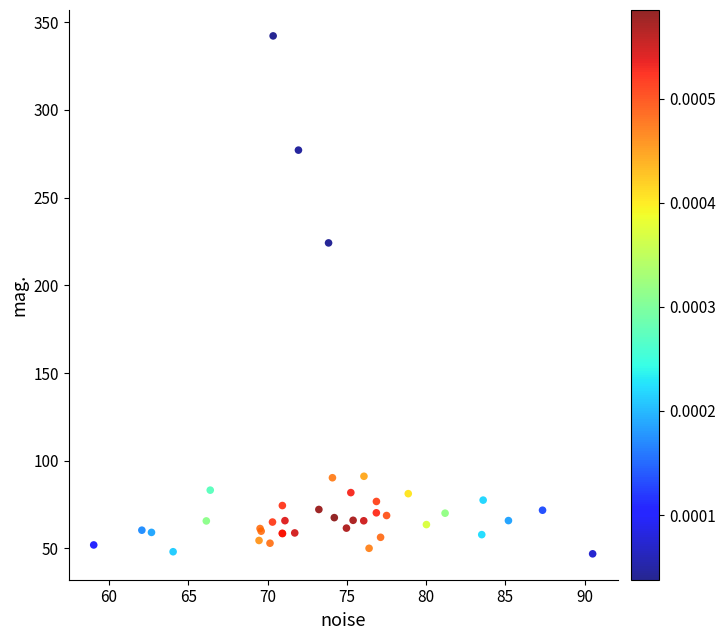

What Y value in the scatter plot is closest to 194?

224.2